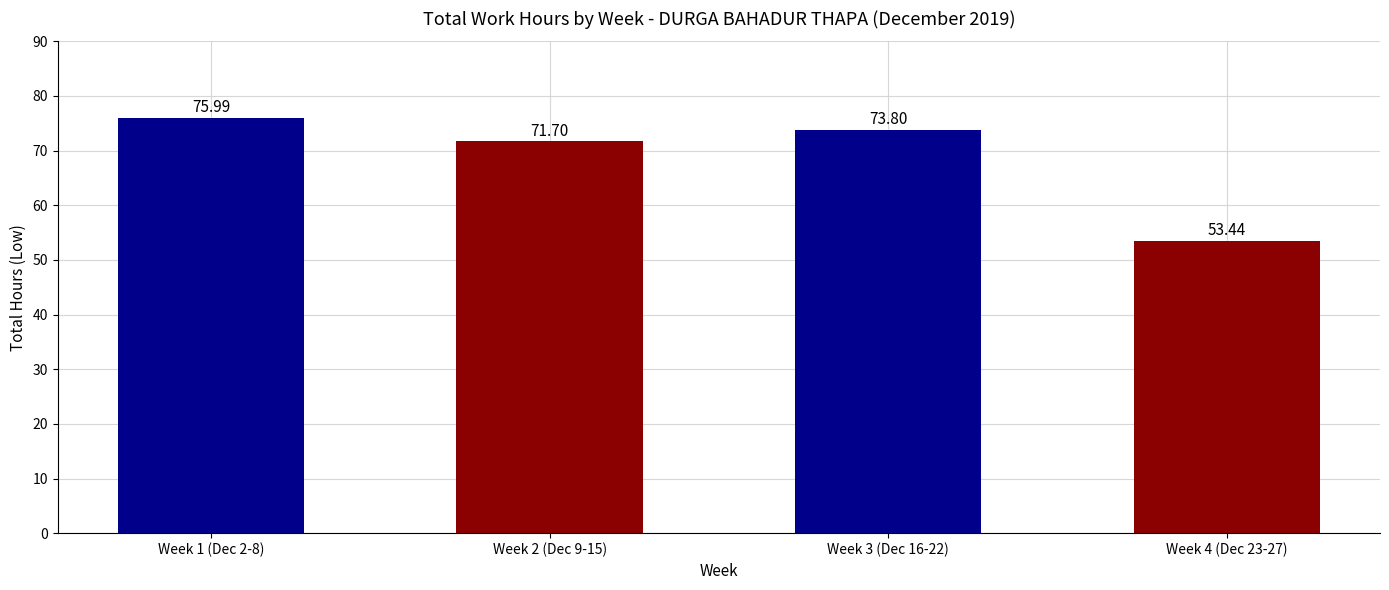

What is the label of the 4th bar from the left?

Week 4 (Dec 23-27)